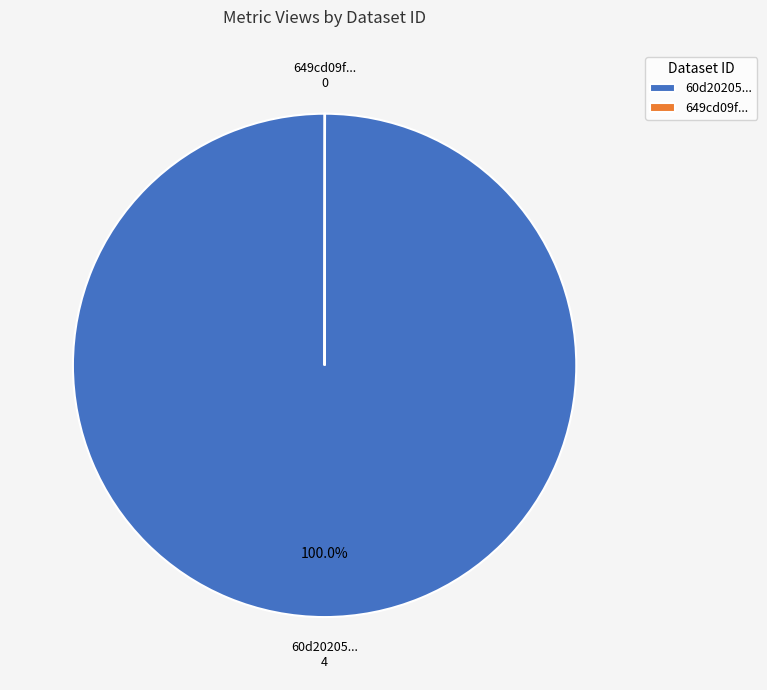

Which slice is the largest?

60d20205...